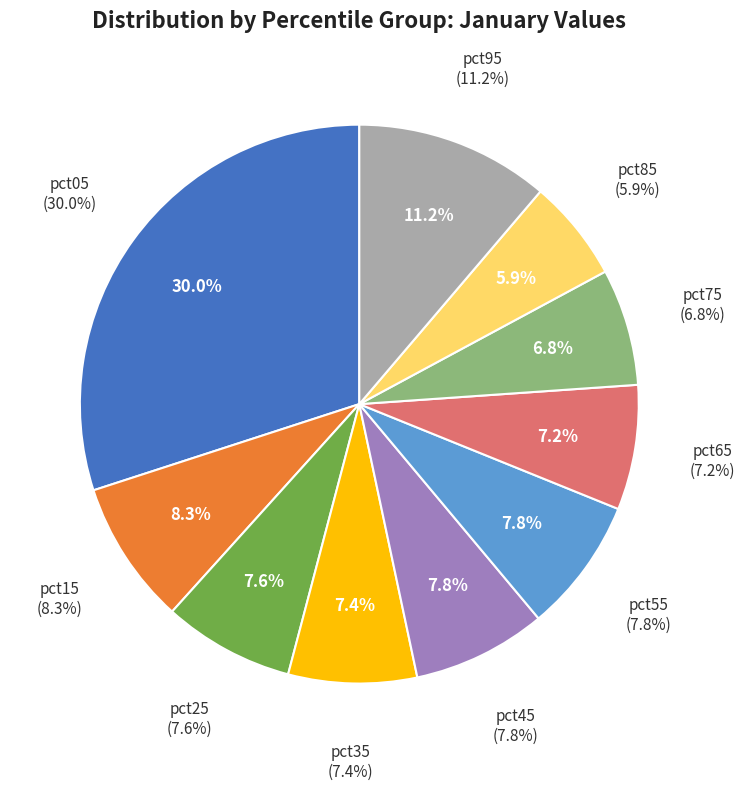

Which category has the smallest portion of the pie?

pct85